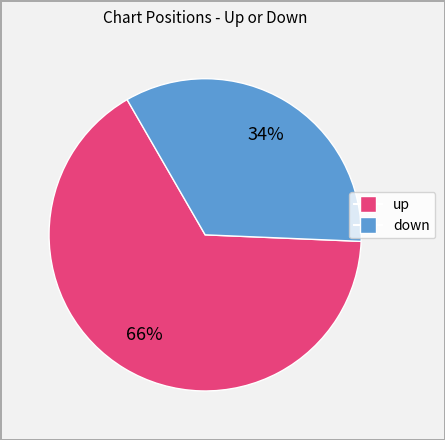

What is the largest slice in the pie chart?

up